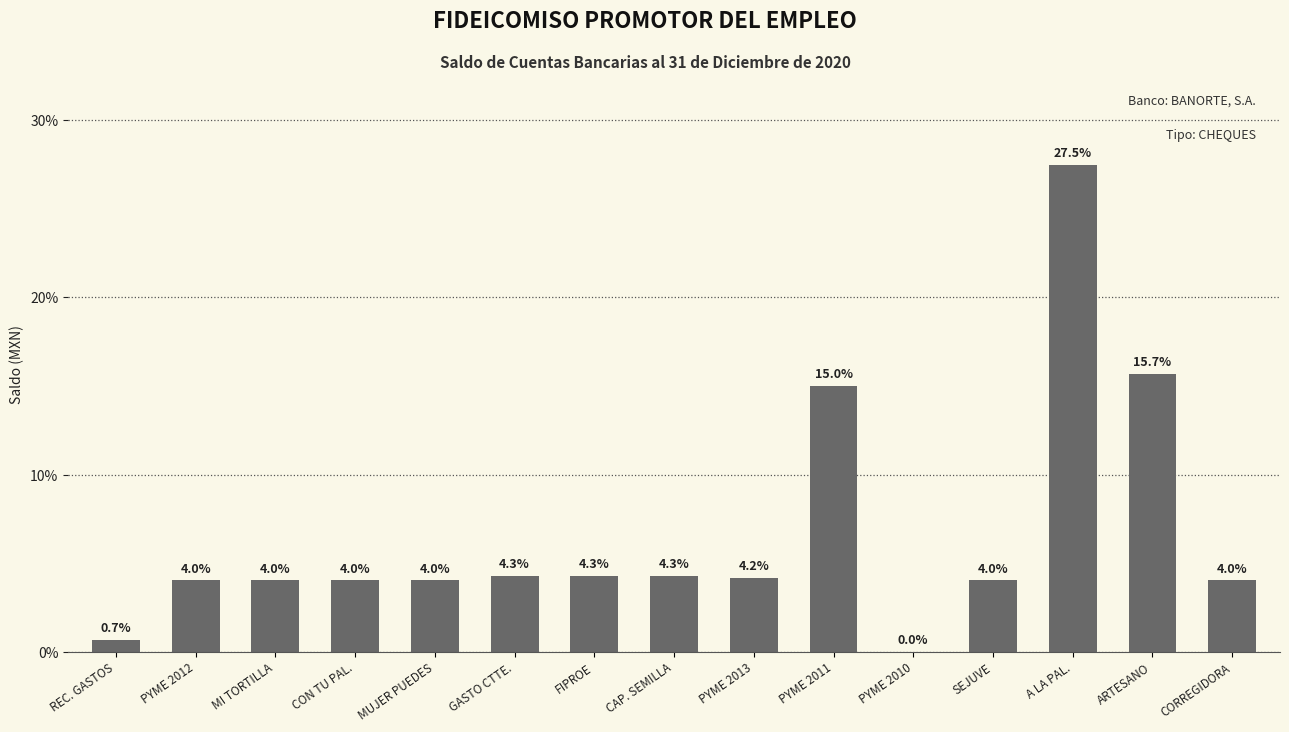

What is the maximum value shown in the chart?

32143.8